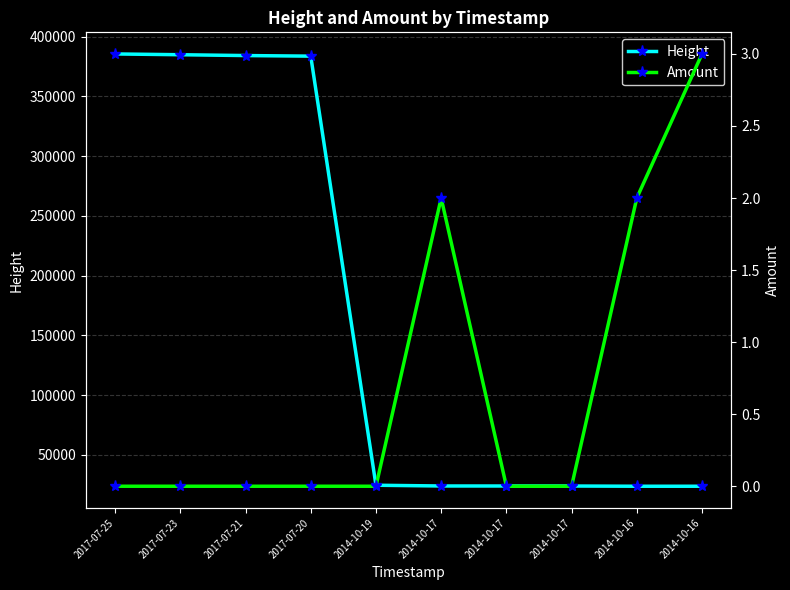

The Height series shows 385544 at 2017-07-25. True or false?

True